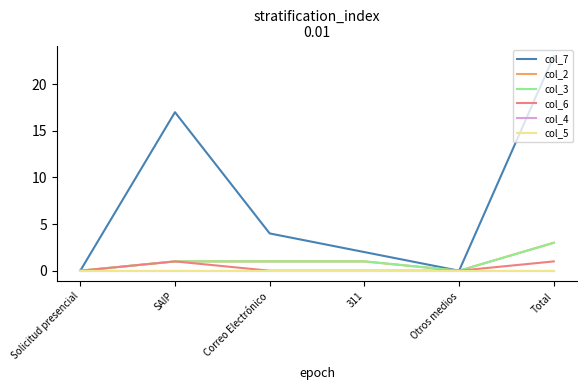

What is the spread (max minus min) of values at Total?

23